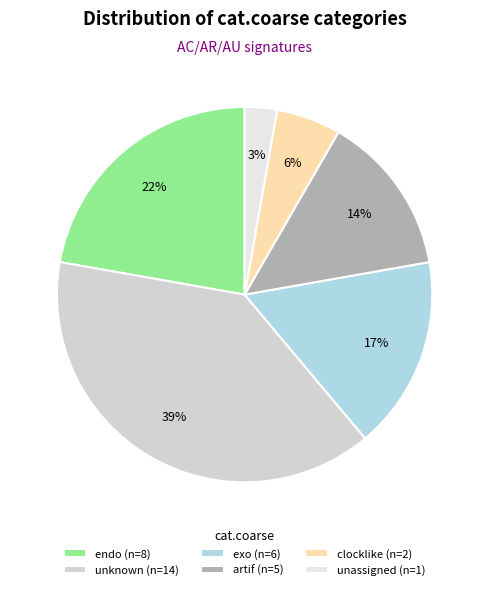

Is clocklike the majority of the pie?

No